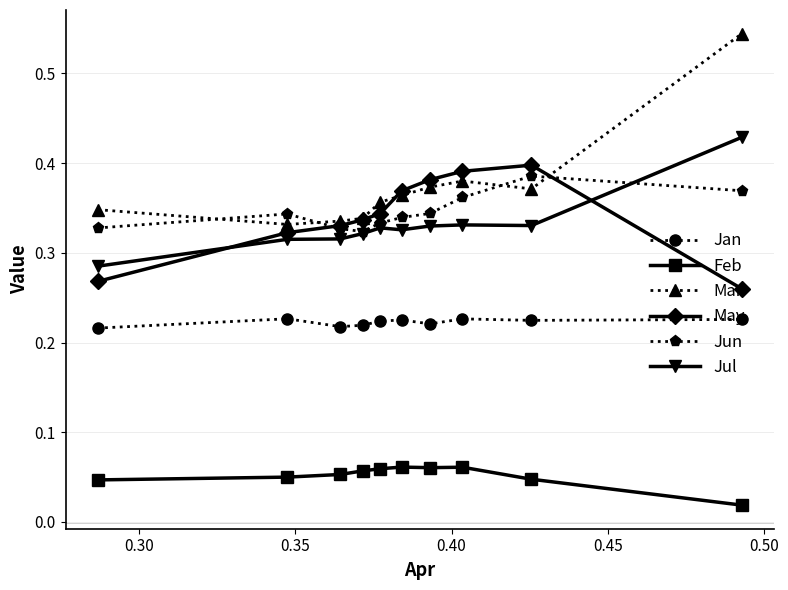

True or false: Jun and Jan intersect in this chart.

False